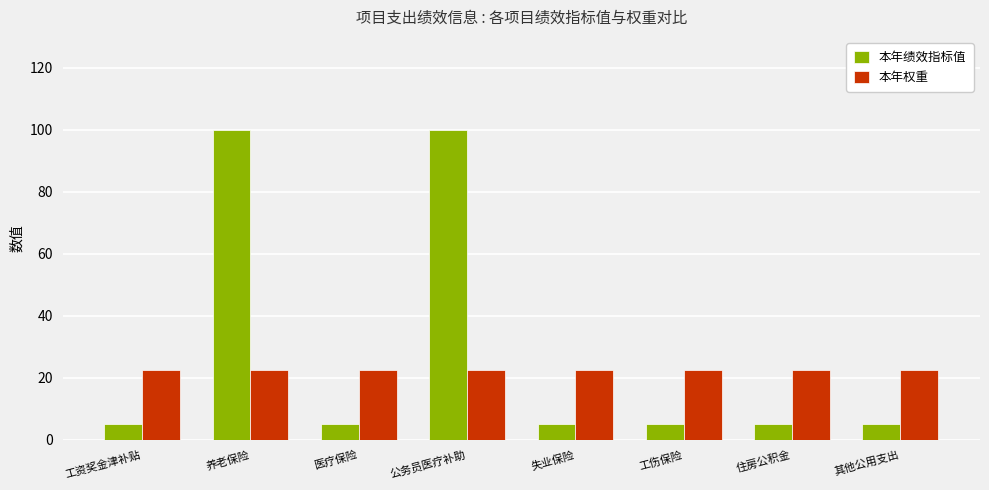

List the series in order of their peak value, highest first.

本年绩效指标值, 本年权重